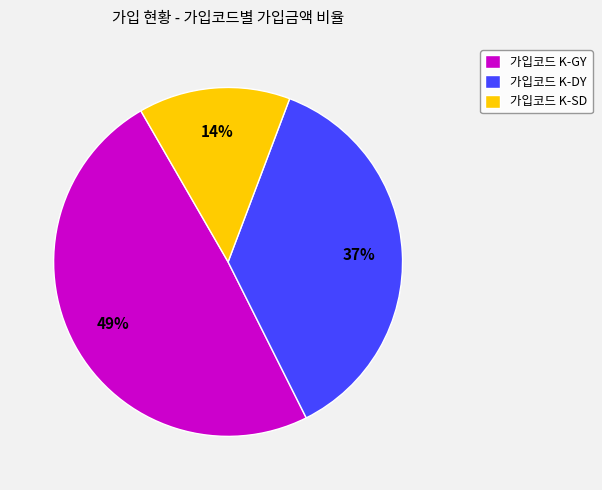

True or false: 가입코드 K-GY accounts for 49% of the total.

True